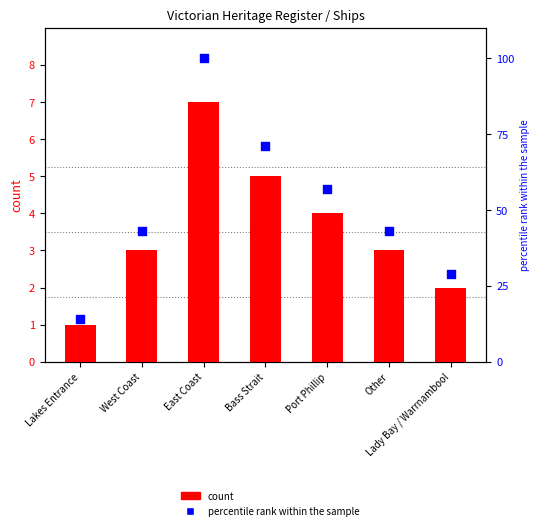

At which category is the sum across all series the highest?

East Coast